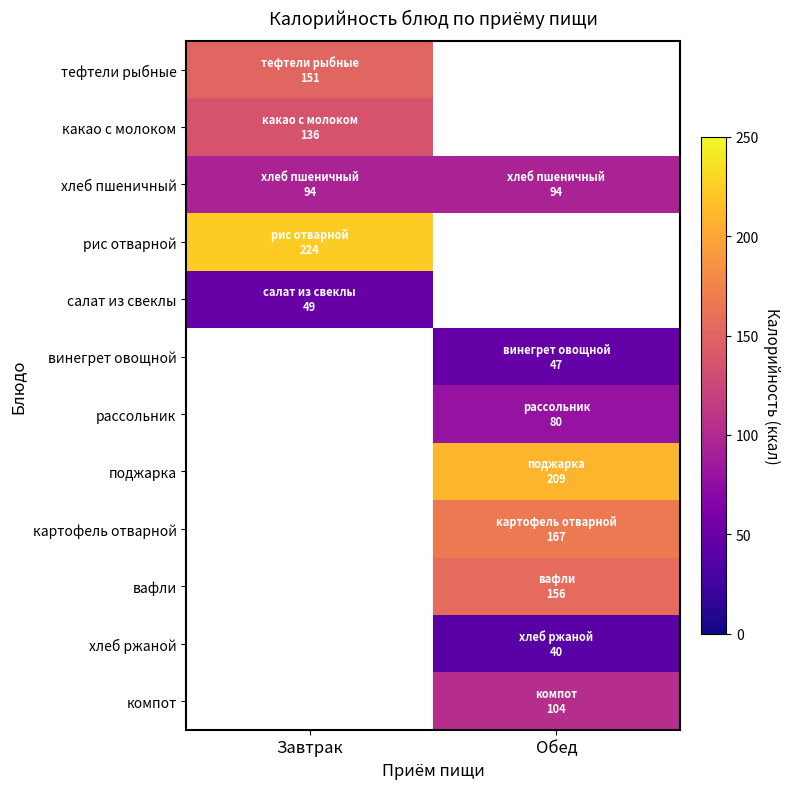

What is the maximum value shown in the chart?

224.0